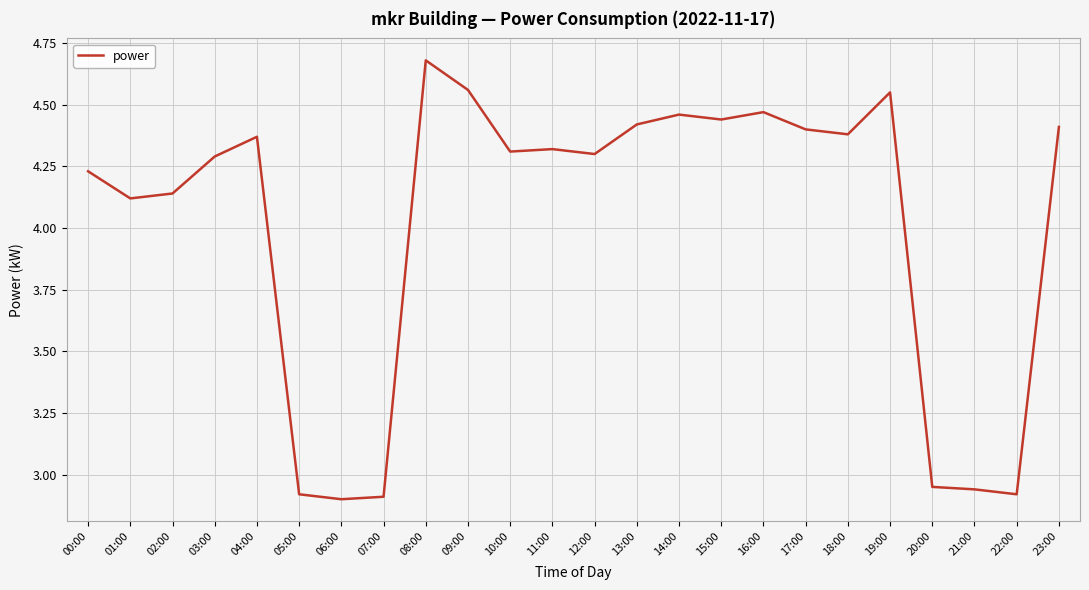

What position from the left is 06:00?

7